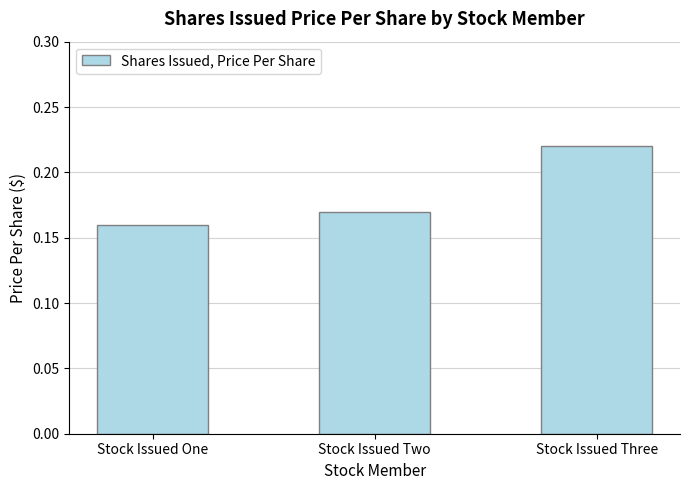

Is it true that the value at Stock Issued Three is 0.4?

False